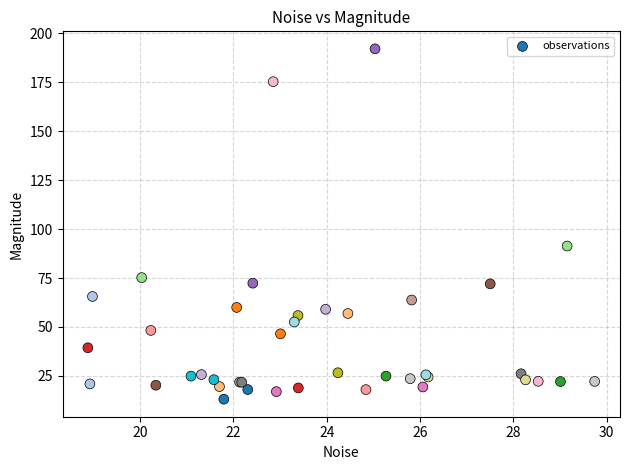

What Y value in the scatter plot is closest to 102?

91.4